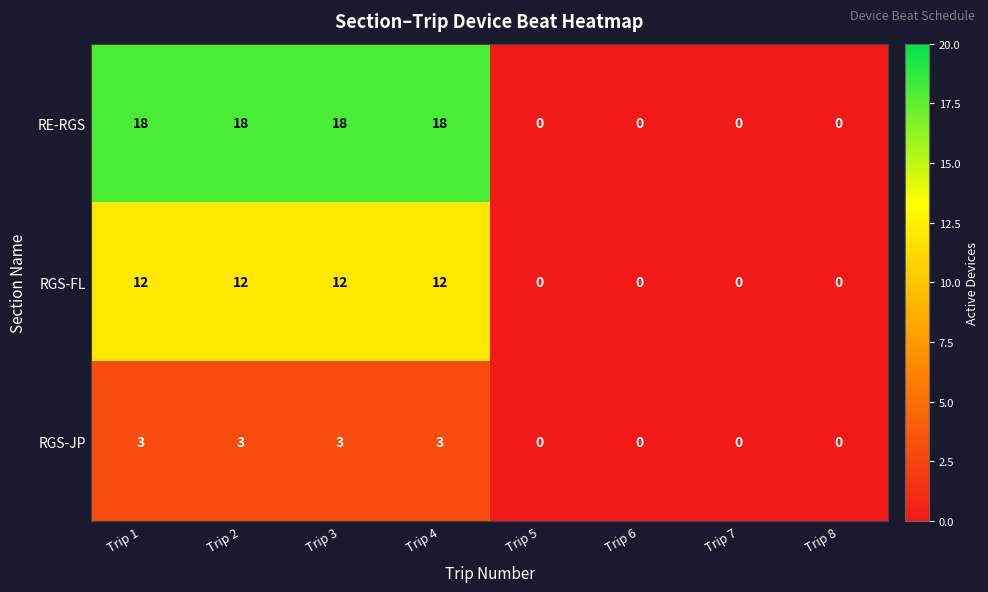

List the series in order of their peak value, highest first.

RE-RGS, RGS-FL, RGS-JP